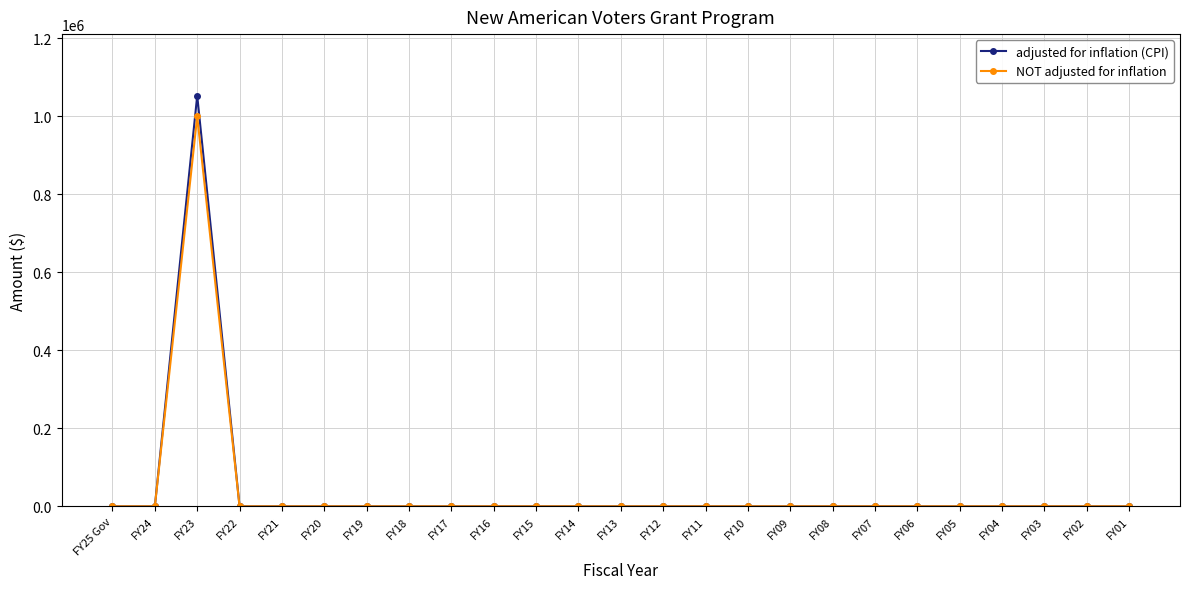

Is the value of adjusted for inflation (CPI) at FY23 greater than the value of NOT adjusted for inflation at FY17?

Yes